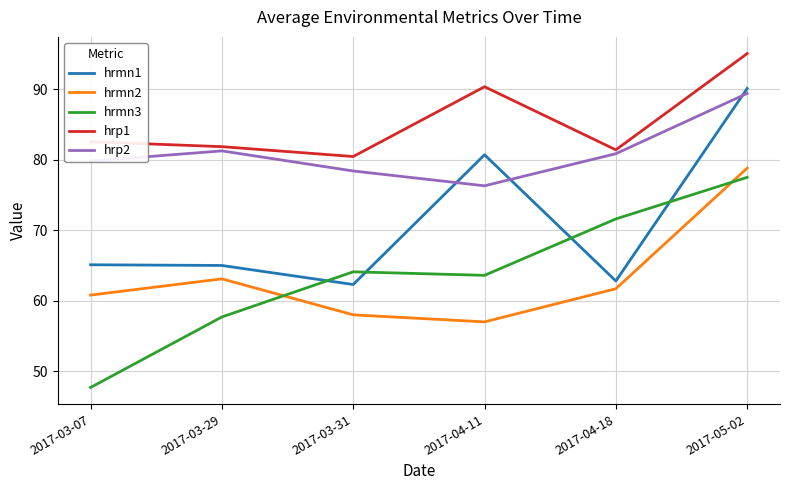

At which category is the sum across all series the highest?

2017-05-02